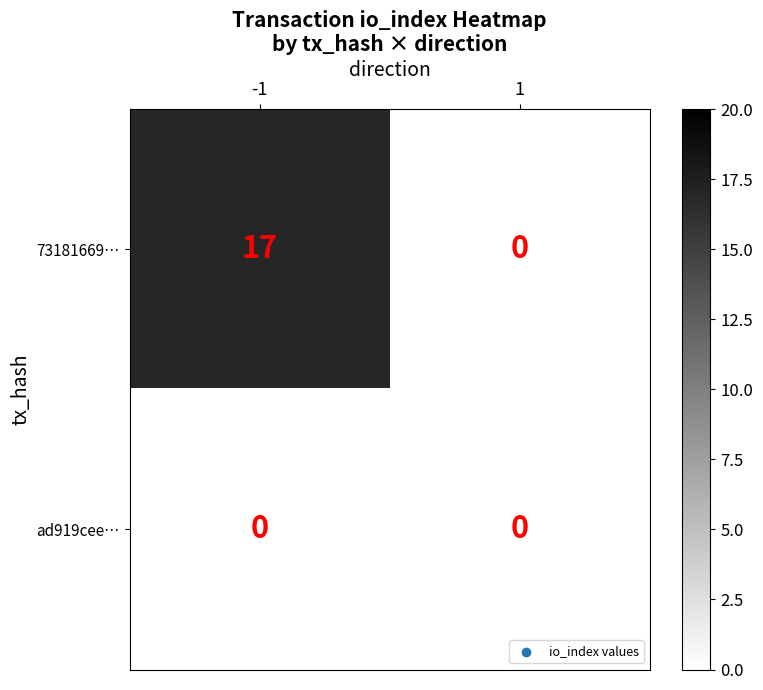

At how many categories does at least one series exceed 9?

1